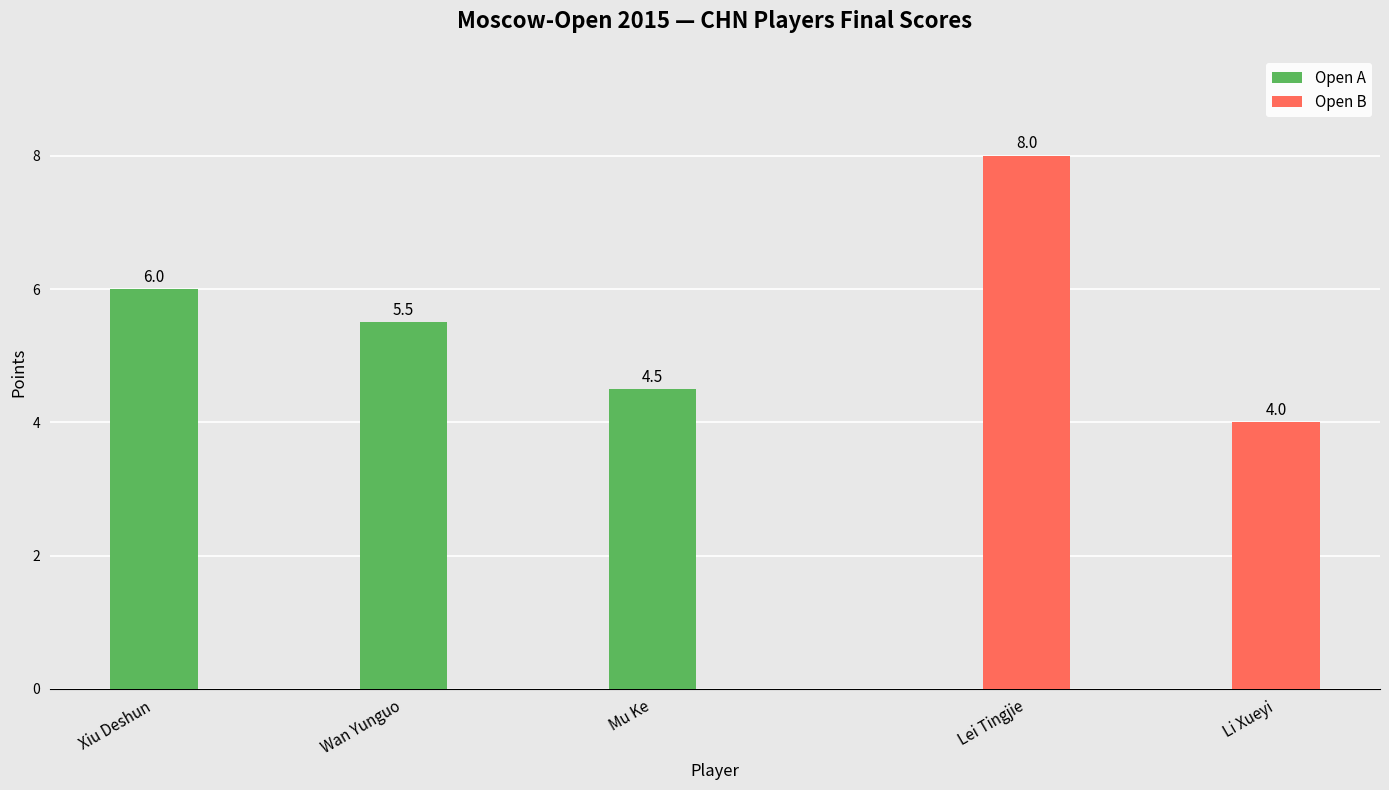

The Open A series shows 8.3 at Xiu Deshun. True or false?

False